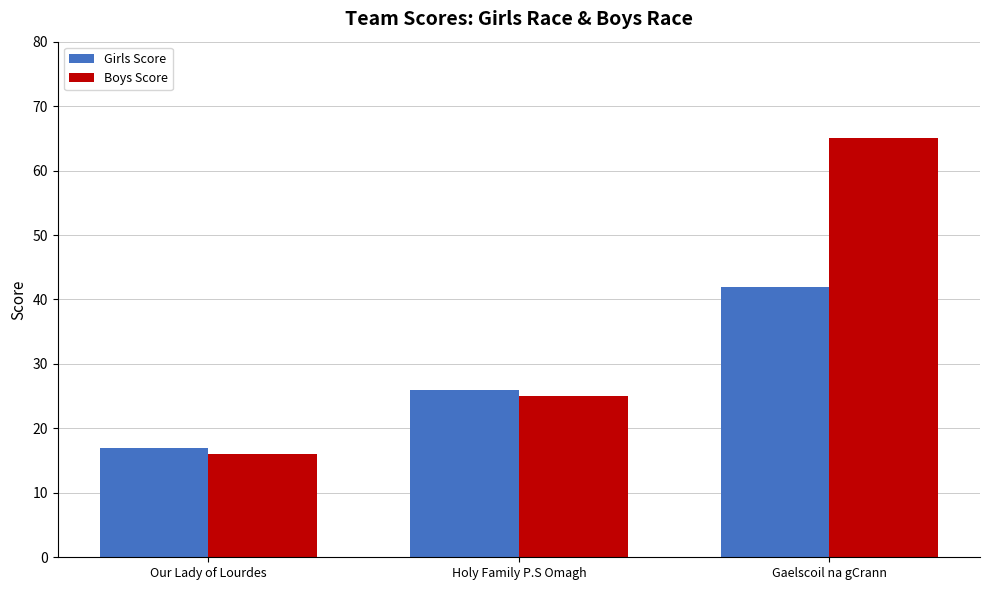

What is the total value across all series at Holy Family P.S Omagh?

51